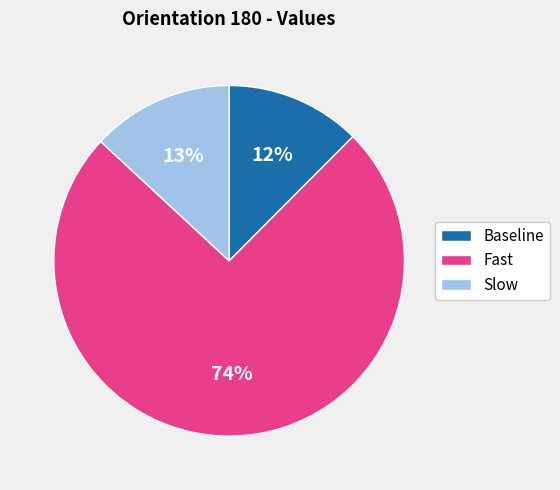

Which category has the biggest portion of the pie?

Fast